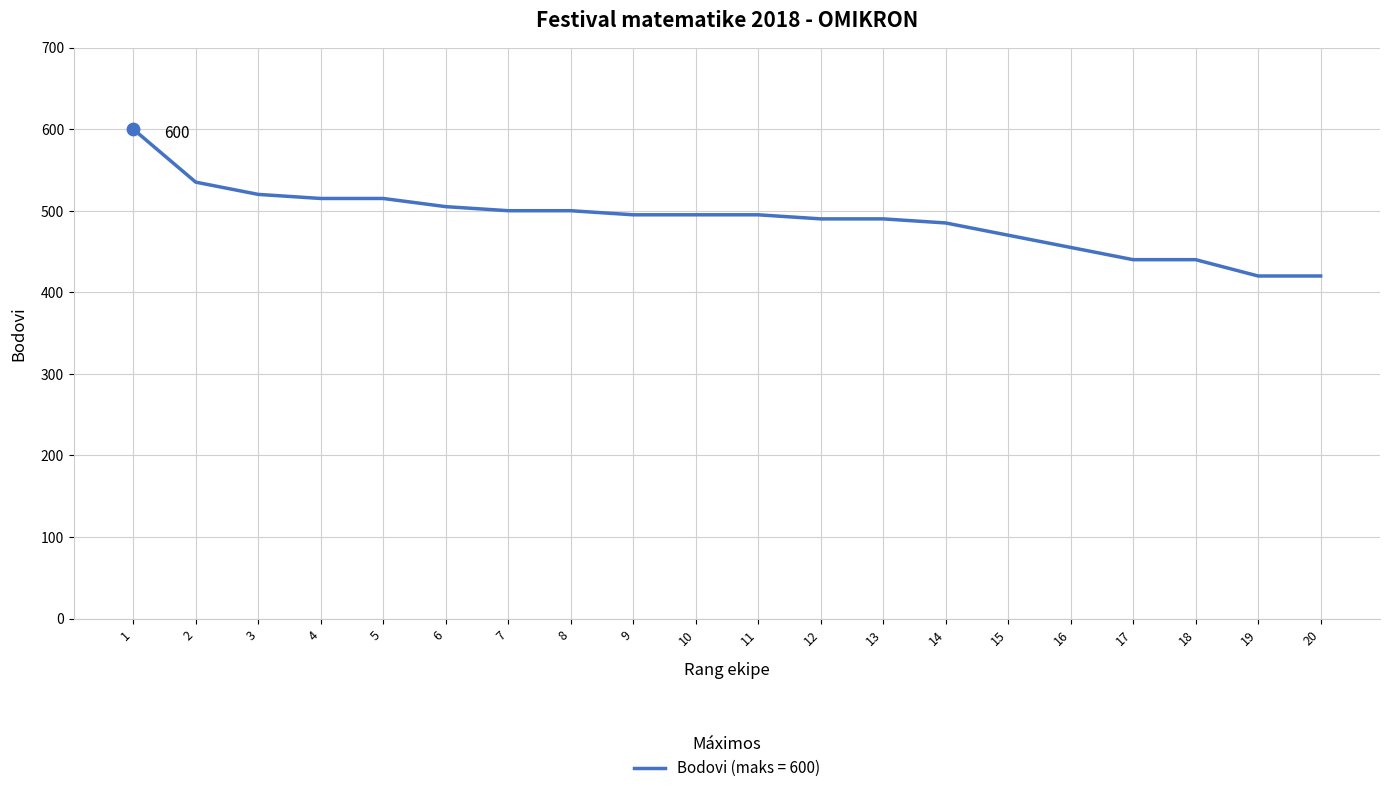

Between 6 and 3, which is larger?

3